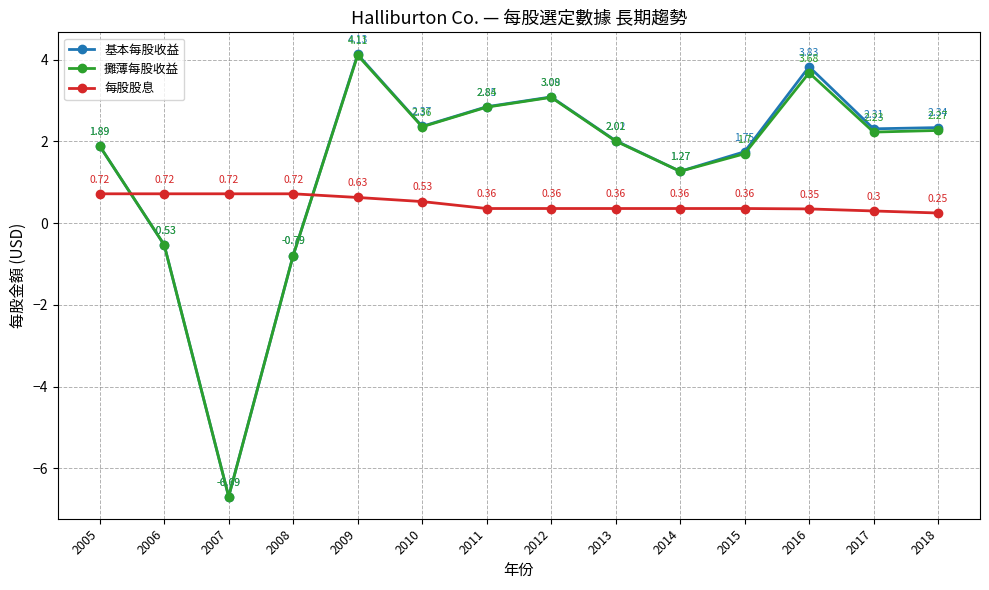

What is the difference between the second highest and minimum values in the 攤薄每股收益 series?

10.4